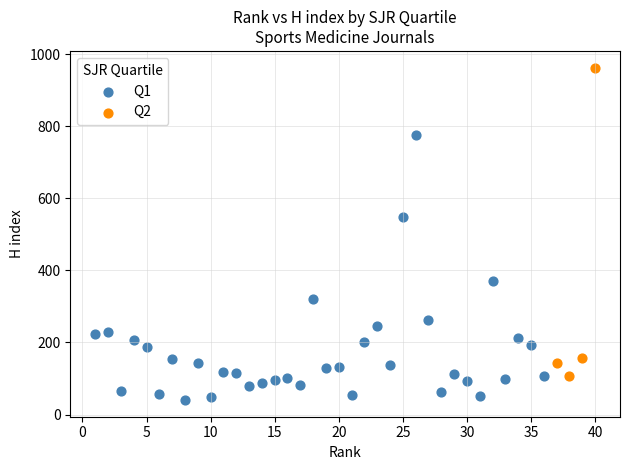

Which series contains the lowest Y value?

Q1